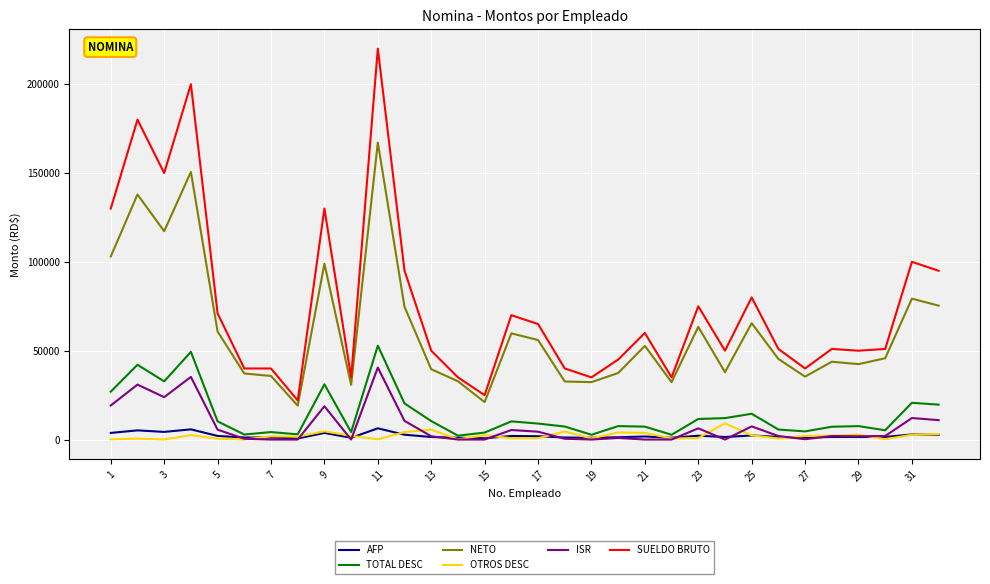

True or false: SUELDO BRUTO and OTROS DESC intersect in this chart.

False